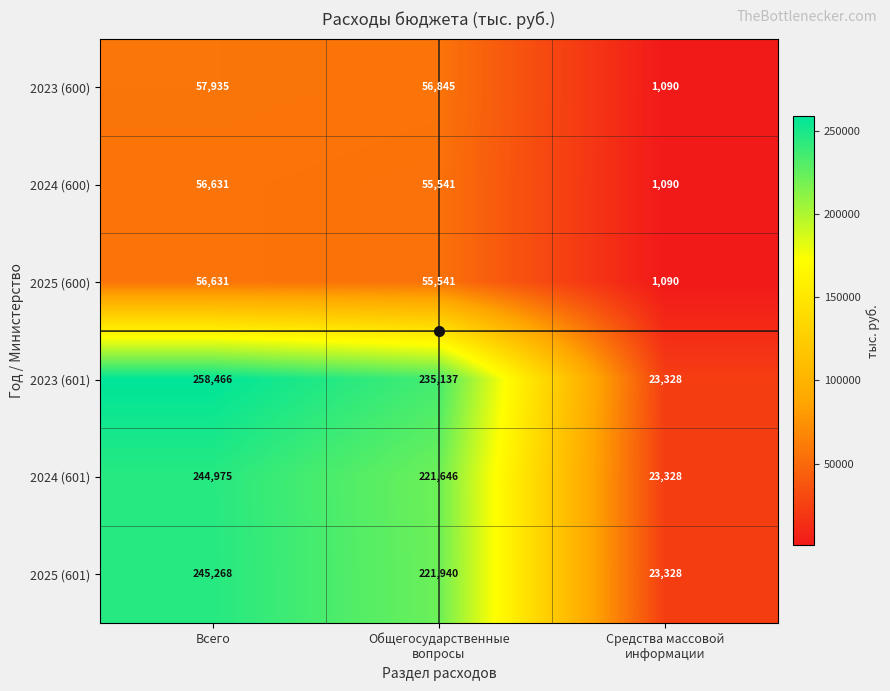

Which series has the widest spread of values?

2023 (601)